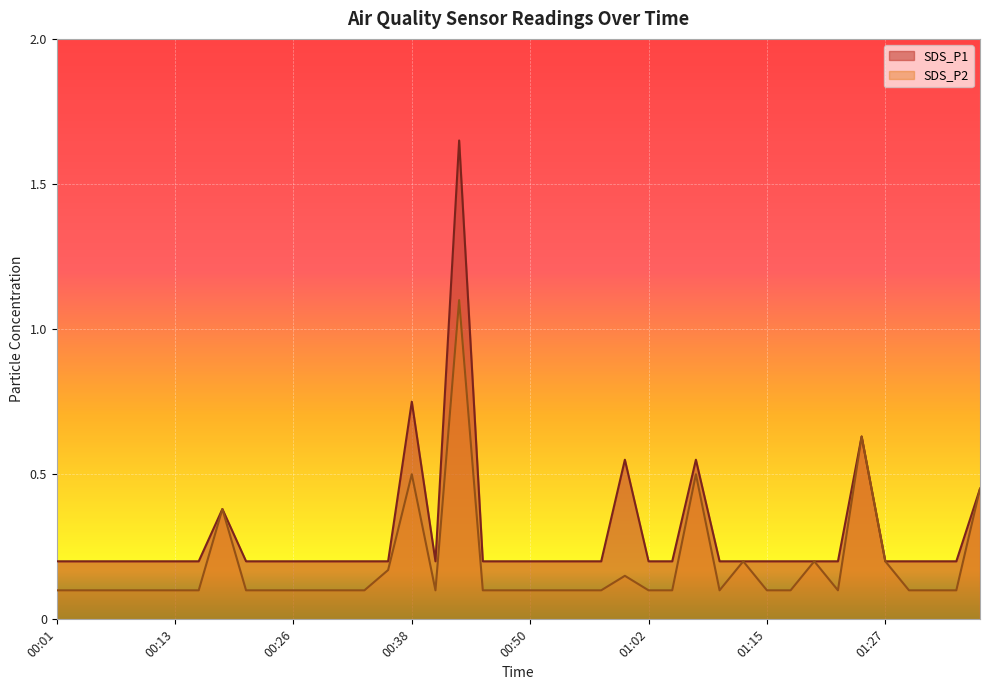

Which series has the largest total across all categories?

SDS_P1